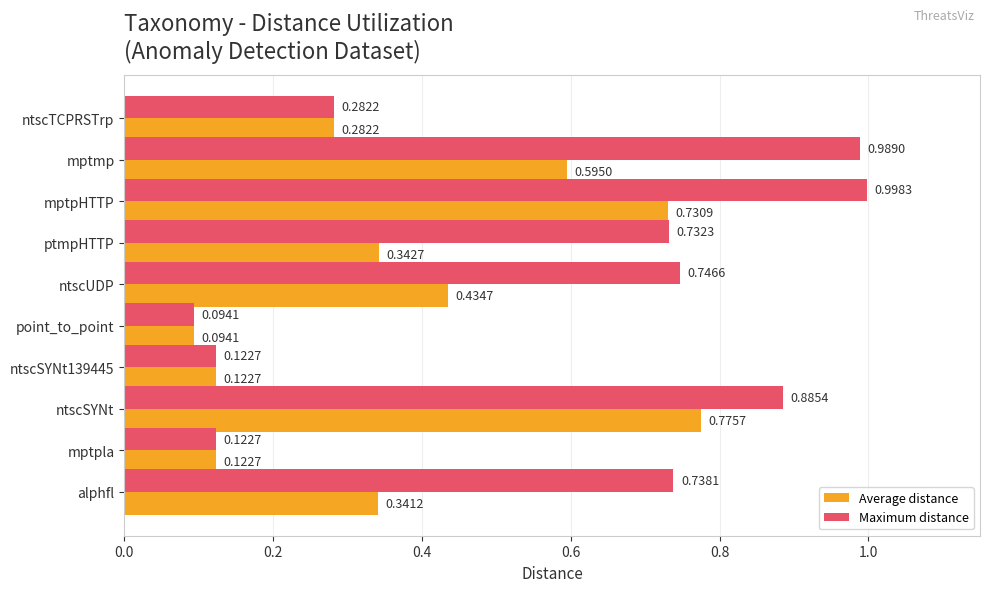

What is the difference between the Average distance values at mptpla and mptmp?

0.5